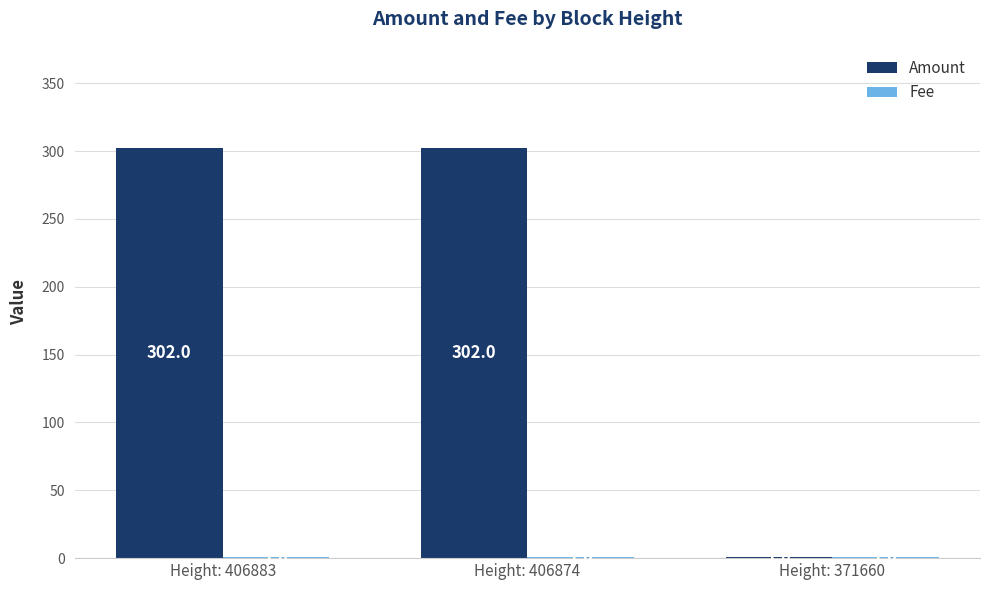

What value does the Amount series have at Height: 406883, to the nearest 10?

300